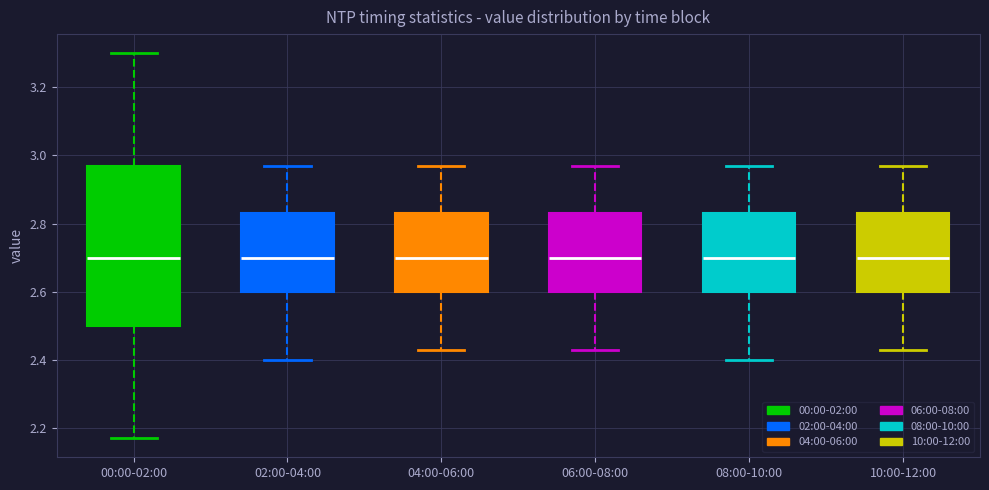

Where is the upper edge of the box for 06:00-08:00 on the y-axis? The values are not printed on the chart, so give them approximately, as read against the axis.

2.84